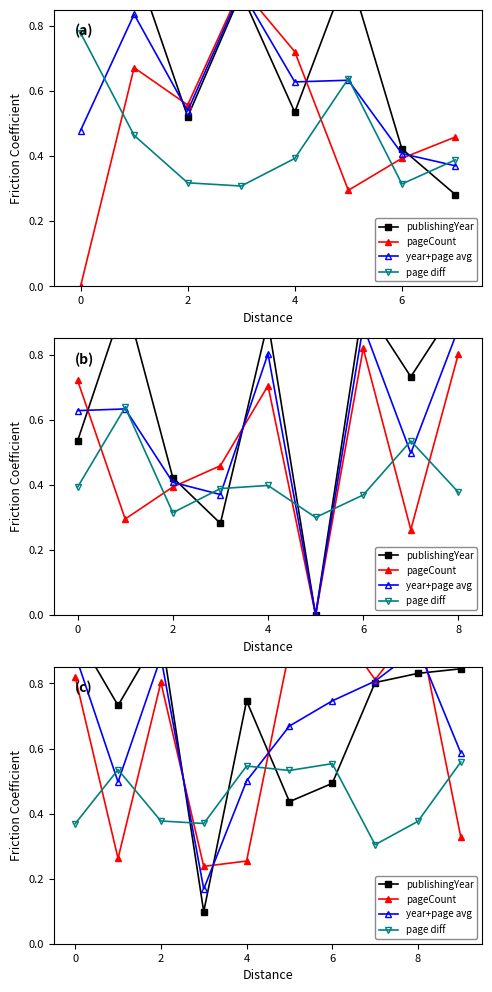

After their last crossing, which series has the higher values: pageCount or publishingYear?

publishingYear